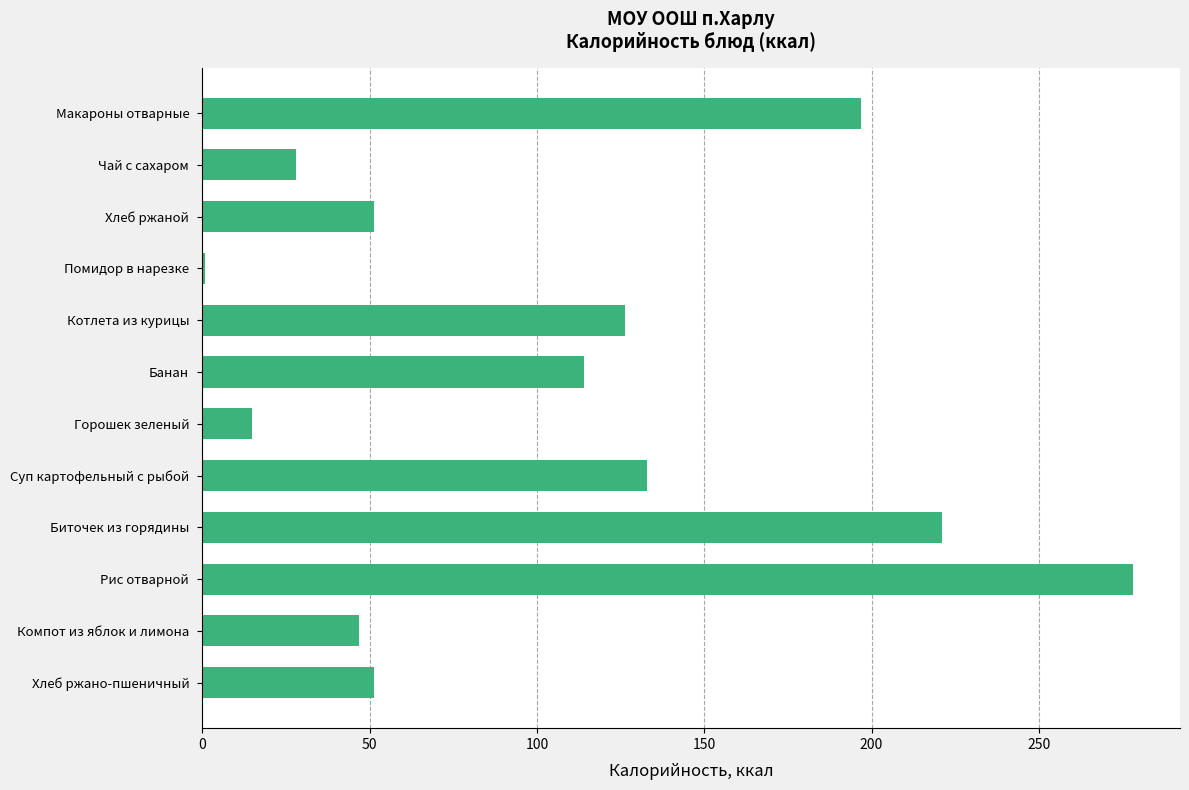

What is the sum of all values?

1262.0